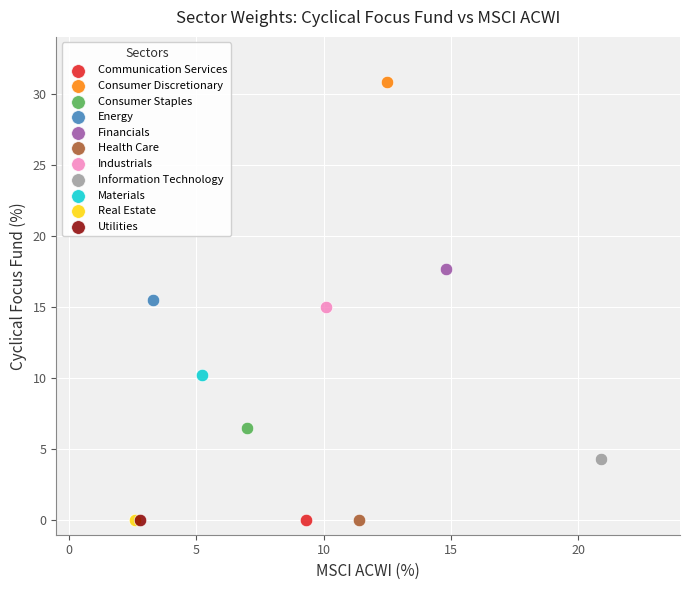

Which series contains the highest Y value?

Consumer Discretionary